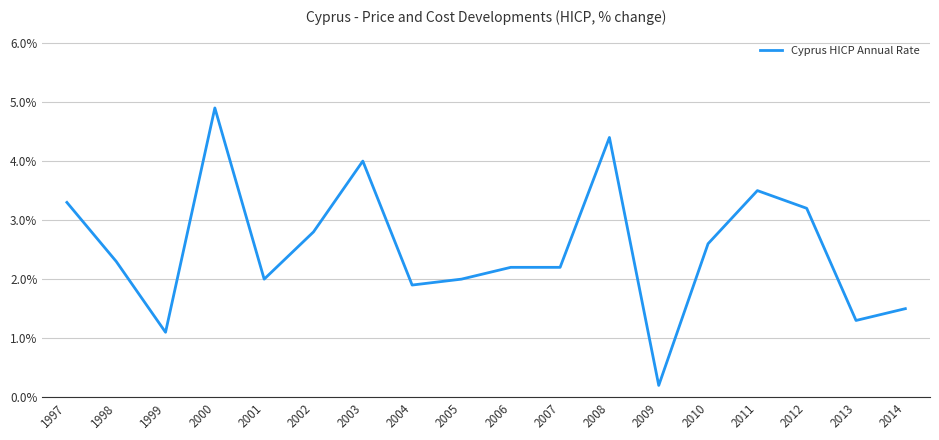

What is the average value?

2.5